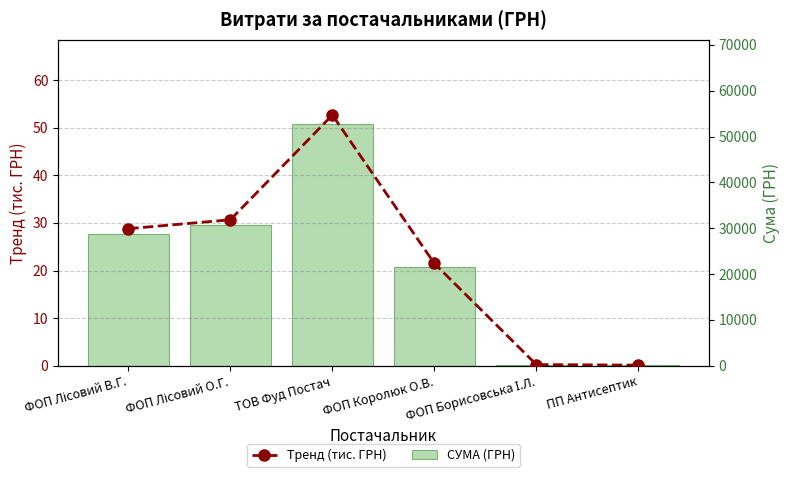

Is it true that Тренд (тис. ГРН) equals 0.1 at ПП Антисептик?

True